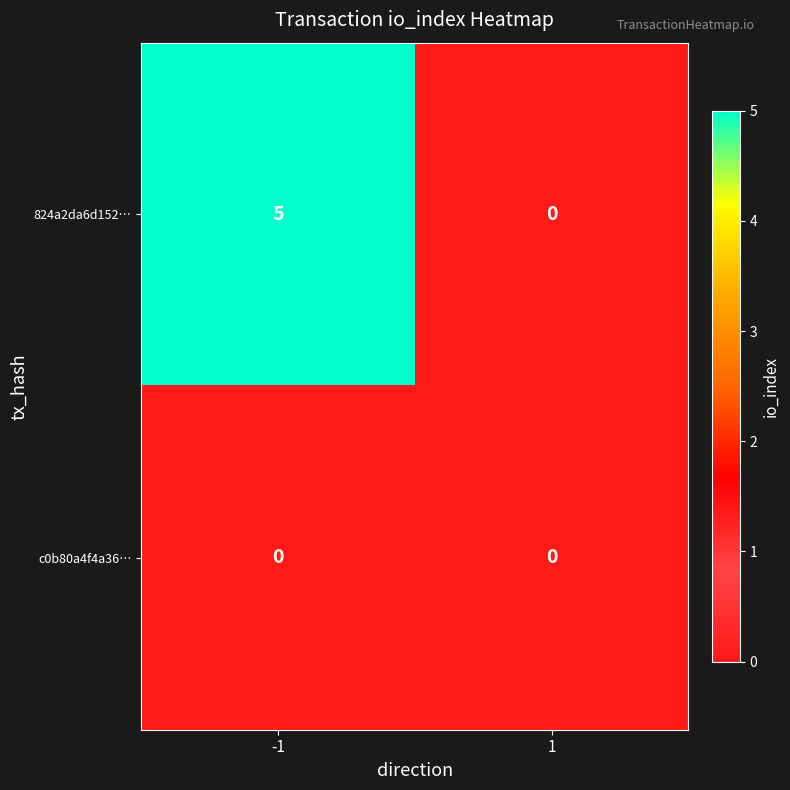

Rank the series at -1 from highest to lowest value.

824a2da6d152…, c0b80a4f4a36…